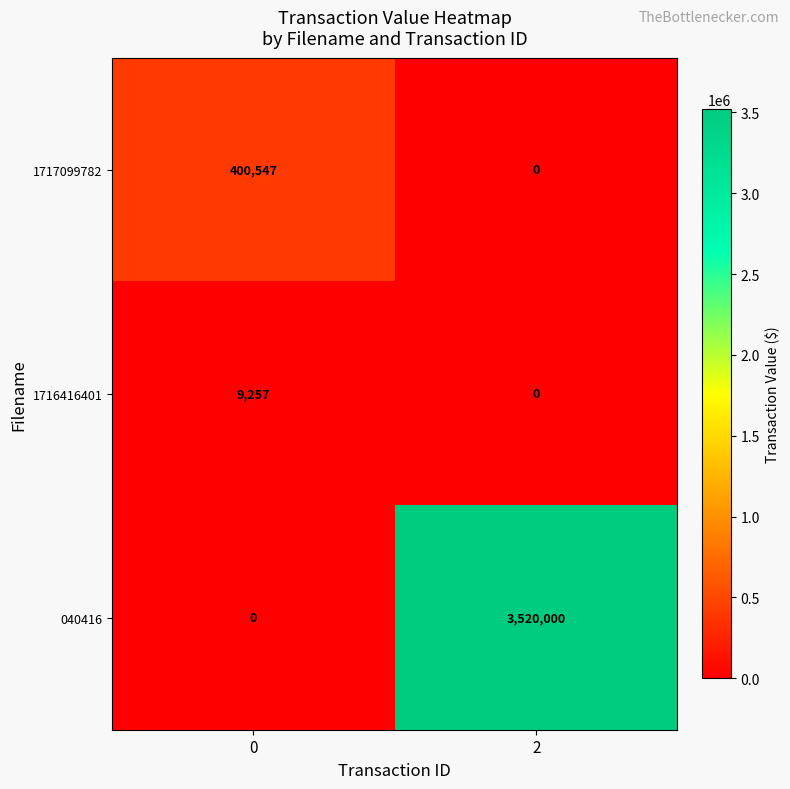

True or false: 1717099782 has a value of 608014 at 0.

False